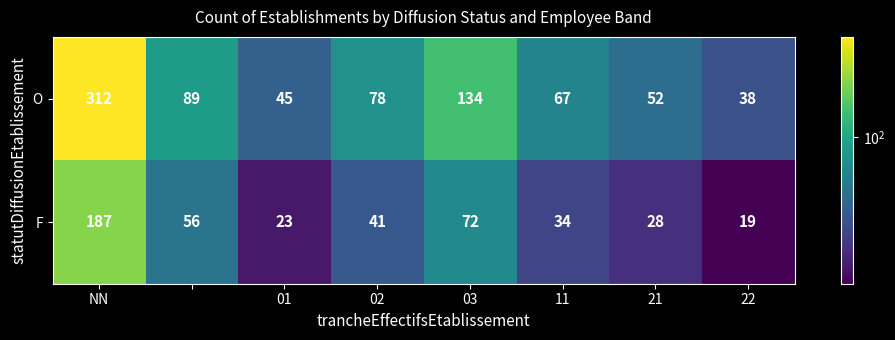

What is the greatest value displayed?

312